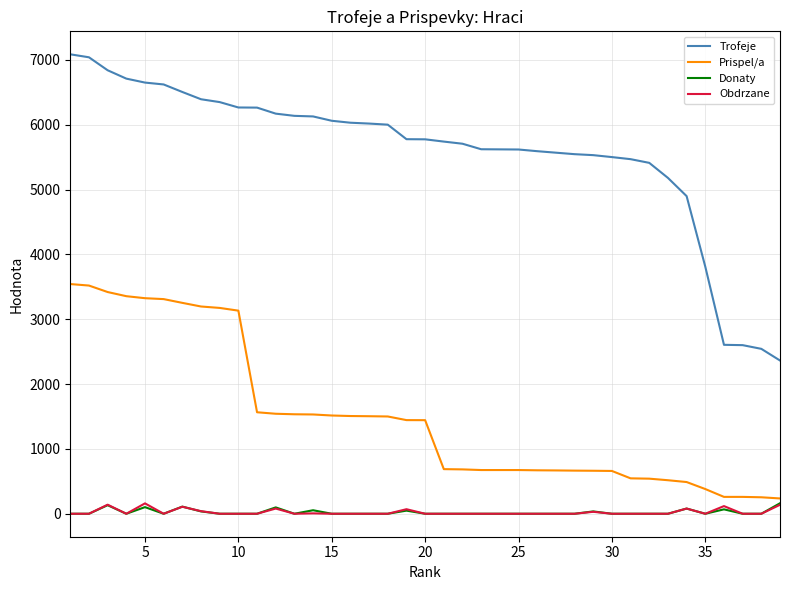

Which series has the widest spread of values?

Trofeje